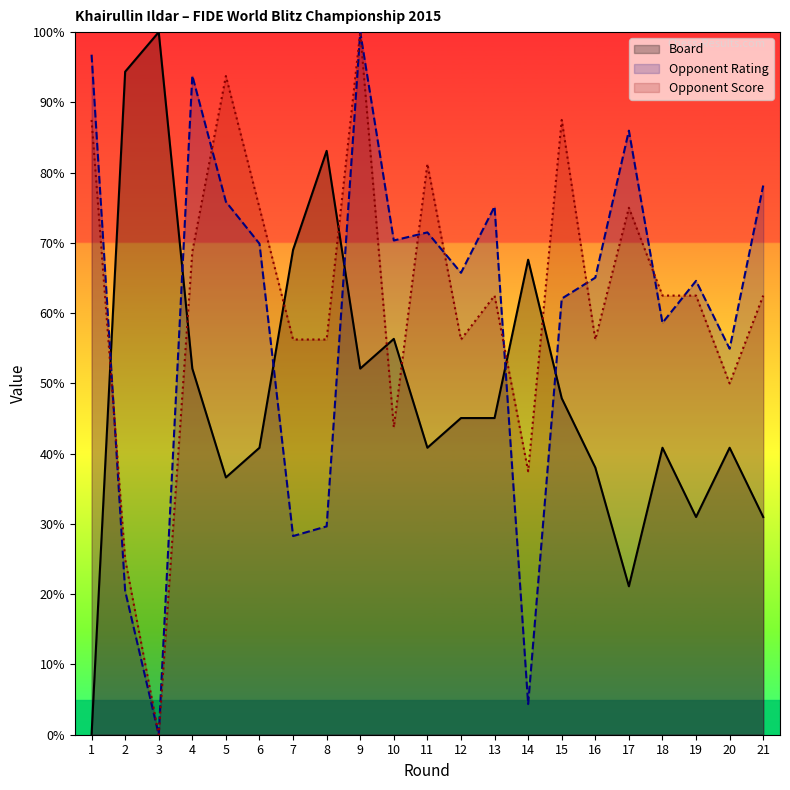

What is the sum of the Opponent Rating values at 1 and 20?

151.7